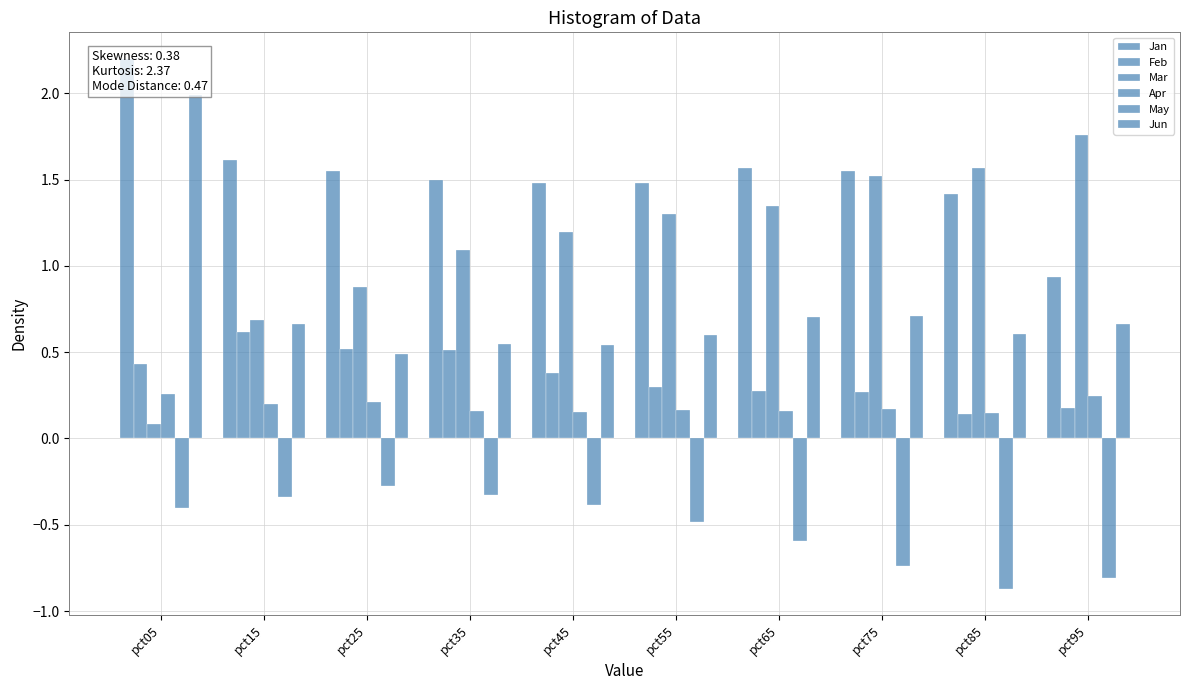

Which category has the lowest value in the Apr series?

pct85